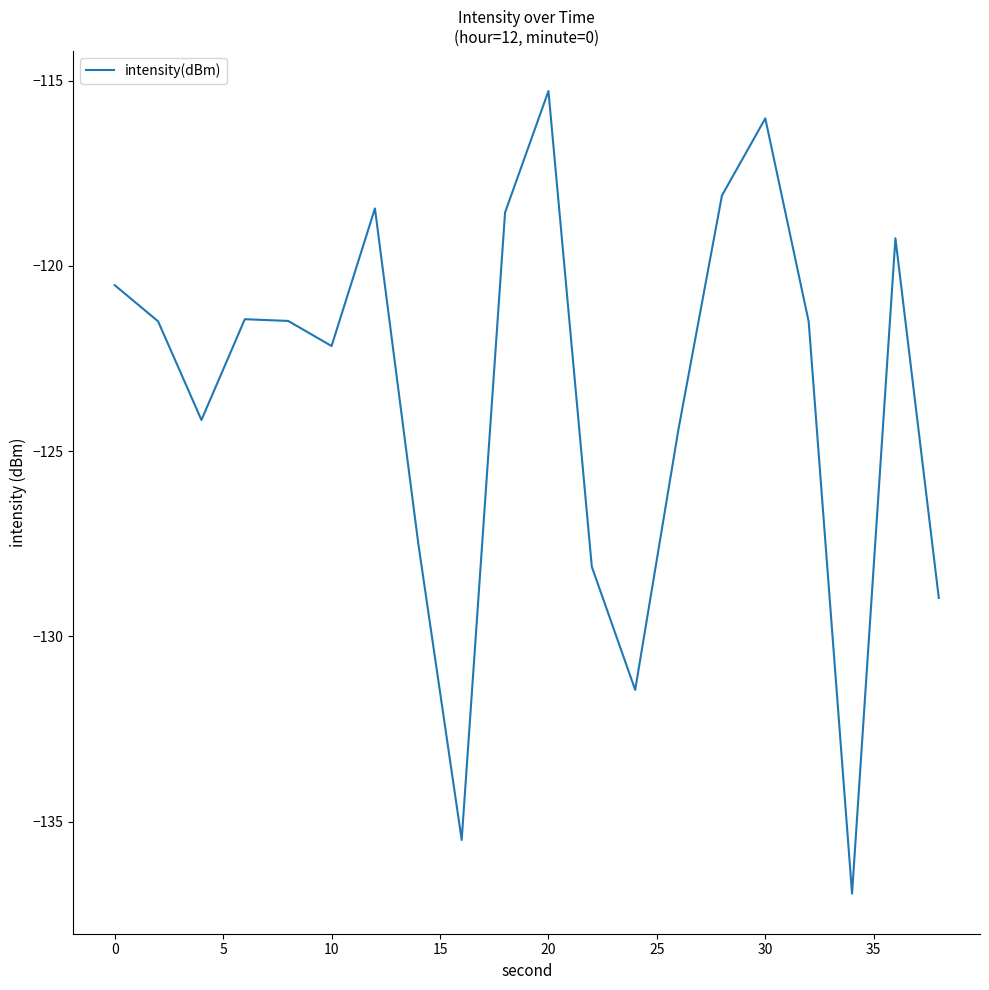

What is the difference between the maximum and minimum values?

21.7